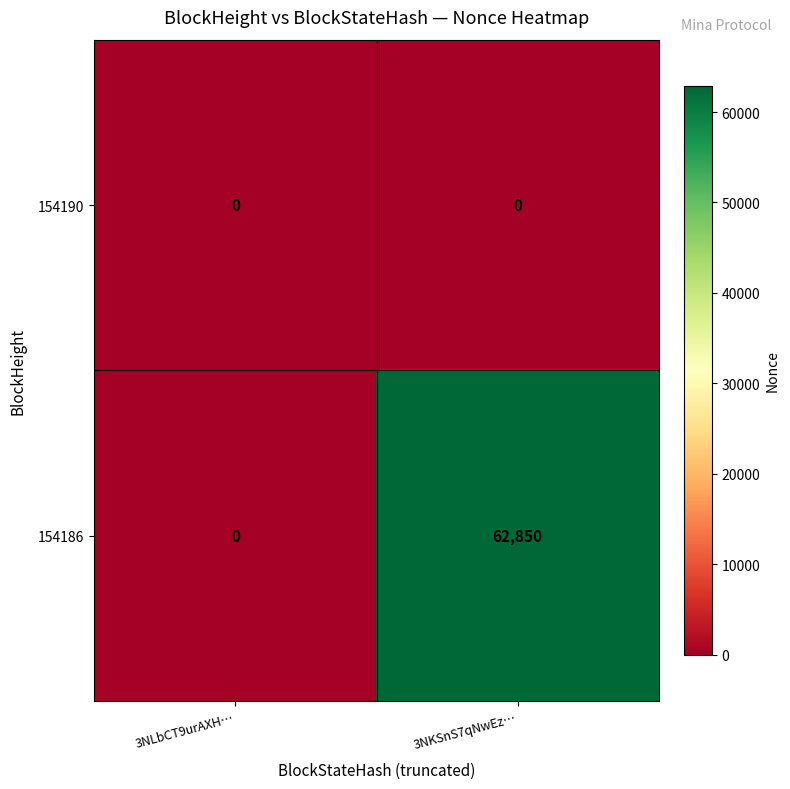

What is the sum of all 154186 values?

62850